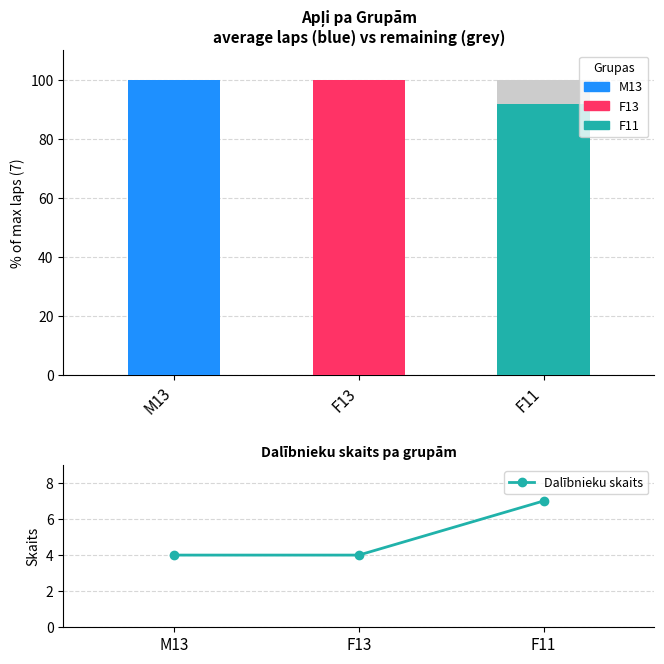

What is the highest value of the Dalībnieku skaits series?

7